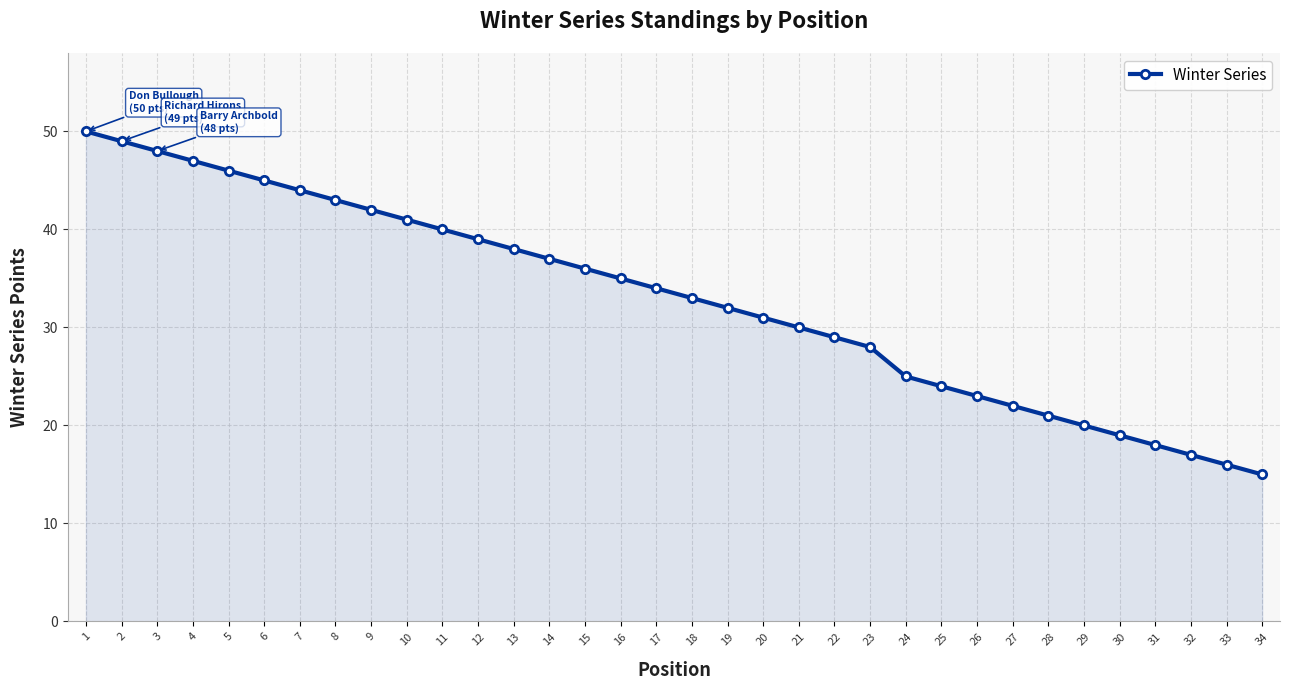

Rank the categories by value from lowest to highest.

34, 33, 32, 31, 30, 29, 28, 27, 26, 25, 24, 23, 22, 21, 20, 19, 18, 17, 16, 15, 14, 13, 12, 11, 10, 9, 8, 7, 6, 5, 4, 3, 2, 1